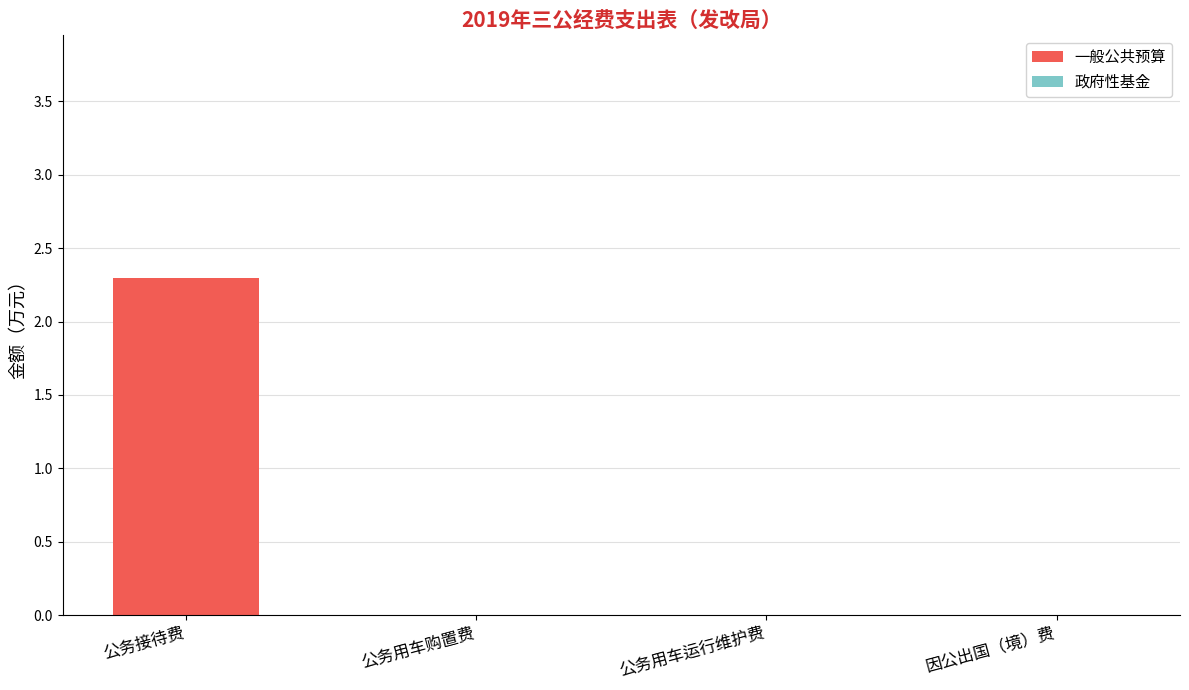

What is the sum of all values?

2.3